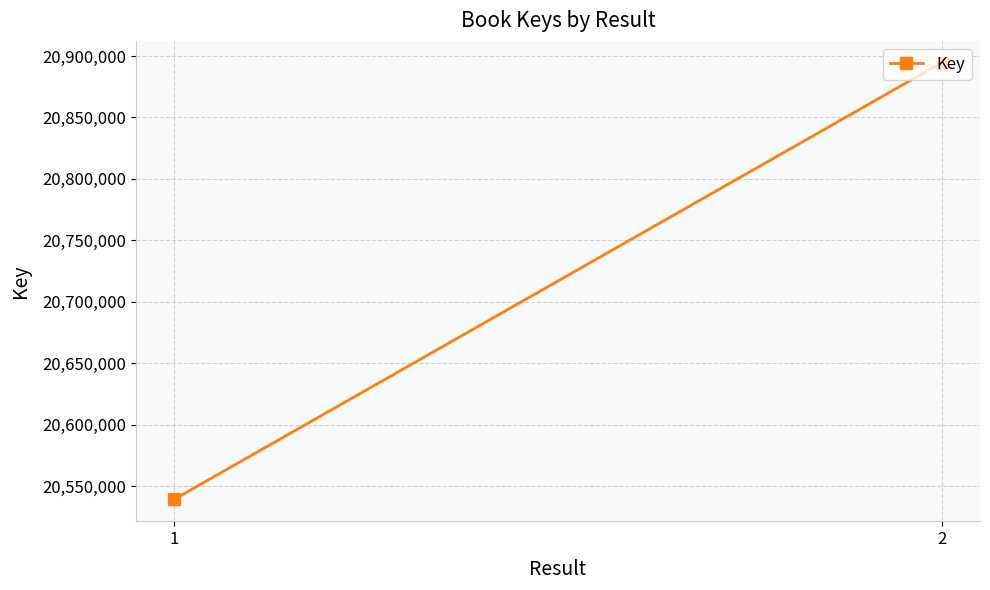

True or false: the data shows 20539217 at 1.

True